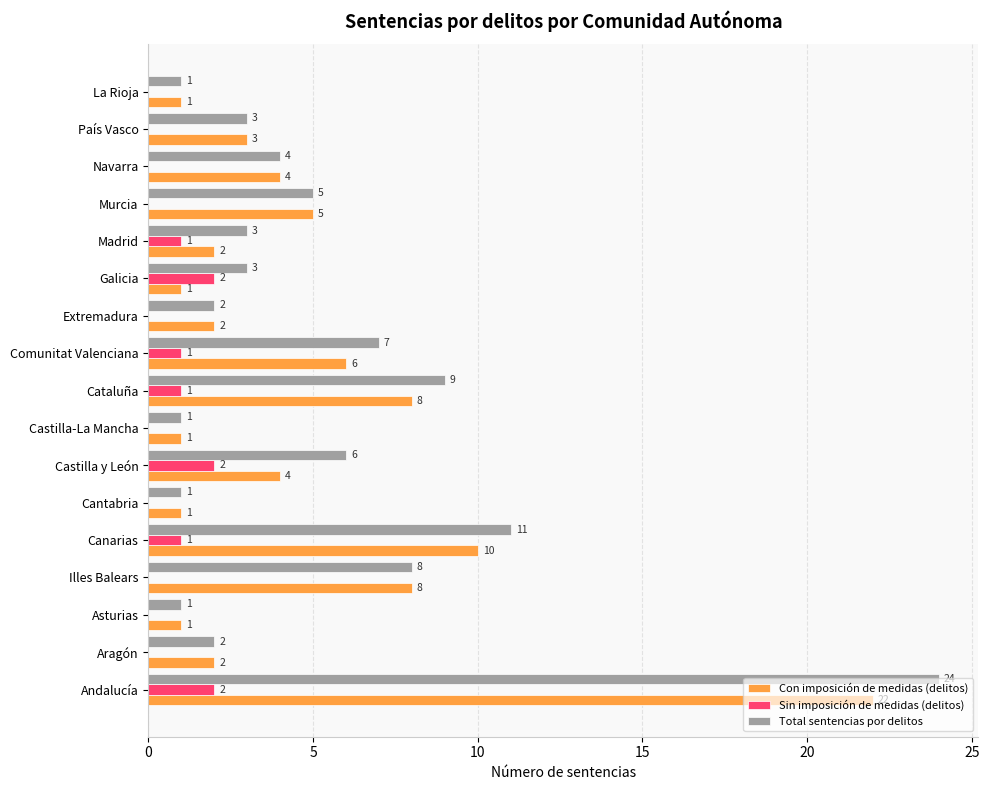

What is the sum of all Sin imposición de medidas (delitos) values?

10